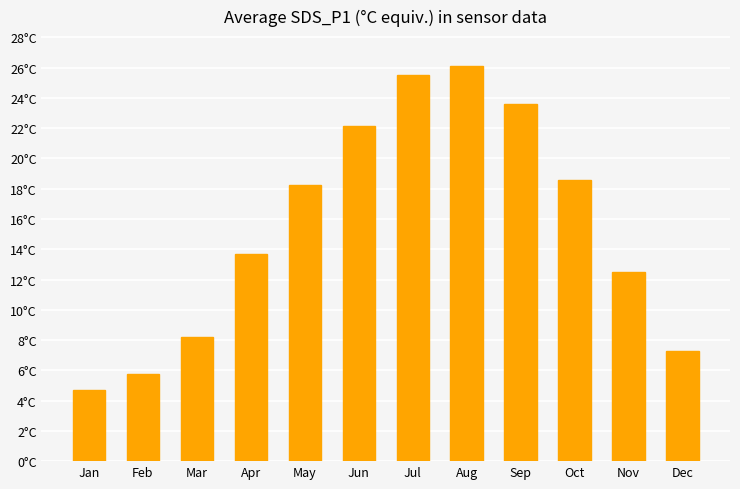

Is it true that the value at Apr is 13.7?

True